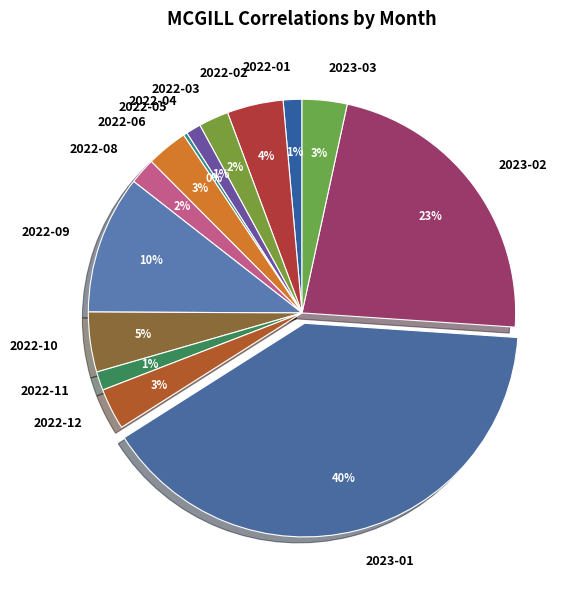

Approximately how many times larger is the value at 2022-08 compared to 2022-10?

0.4